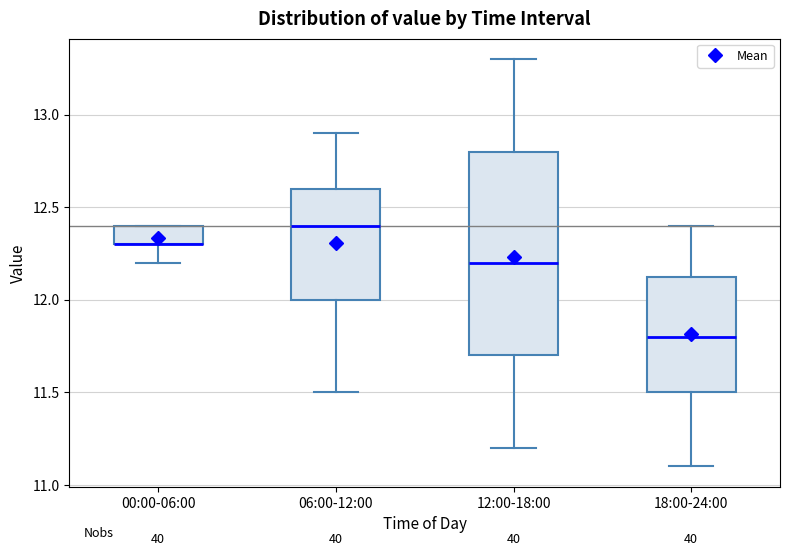

Reading left to right, read every box against the y-axis: the position of its median line, the range the box covers, and the ends of its whiskers. The values are not printed on the chart, so give them approximately, as read against the axis.

00:00-06:00: median 12.30 (drawn on the box's lower edge), box 12.30 to 12.40, whiskers 12.20 to 12.40
06:00-12:00: median 12.40, box 12.00 to 12.60, whiskers 11.50 to 12.90
12:00-18:00: median 12.20, box 11.70 to 12.80, whiskers 11.20 to 13.30
18:00-24:00: median 11.80, box 11.50 to 12.15, whiskers 11.10 to 12.40